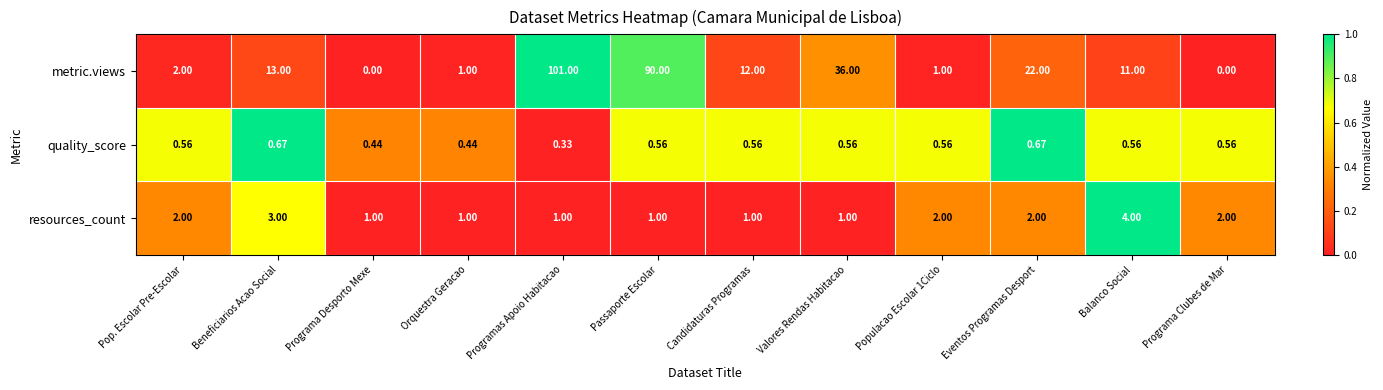

Which series changed the most between Programas Apoio Habitacao and Eventos Programas Desport?

metric.views